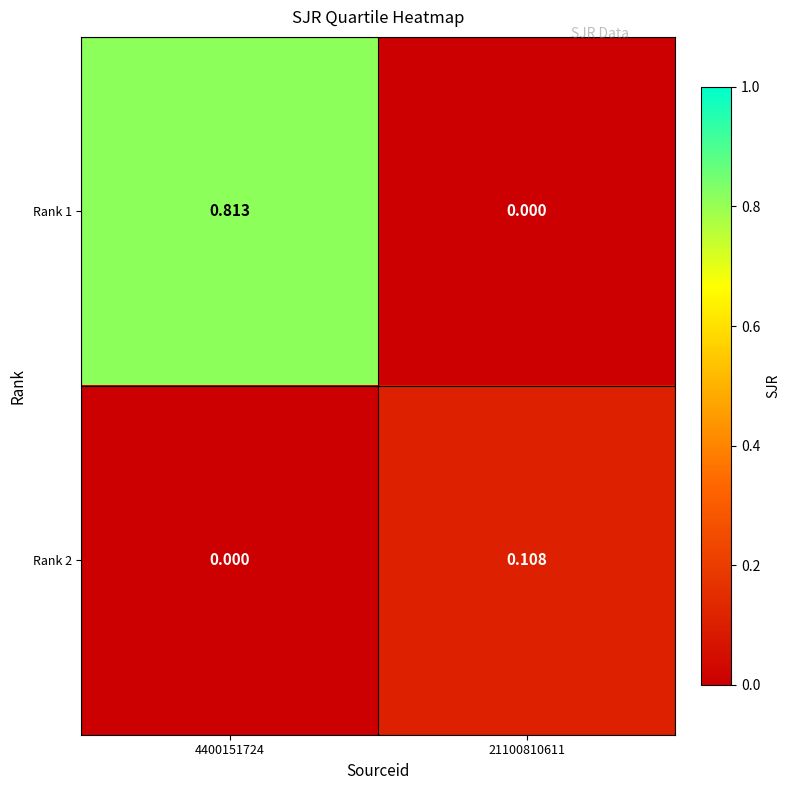

At 4400151724, list the series in order from smallest to largest.

Rank 2, Rank 1